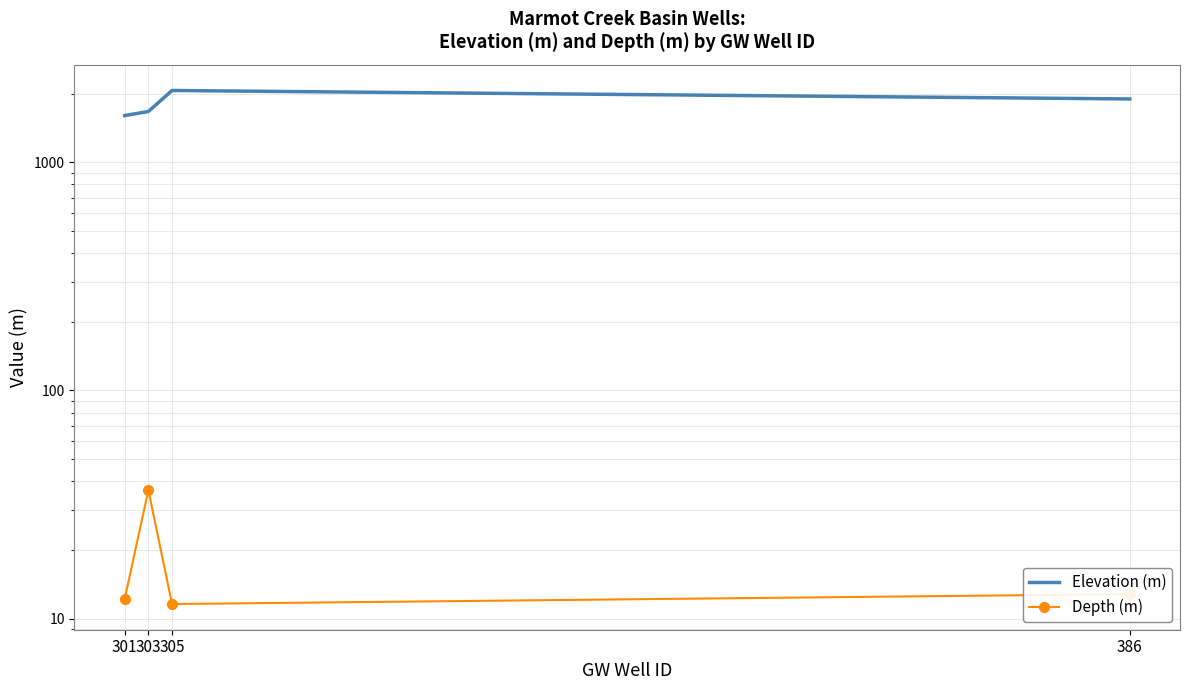

Which category has the highest value in the Elevation (m) series?

305